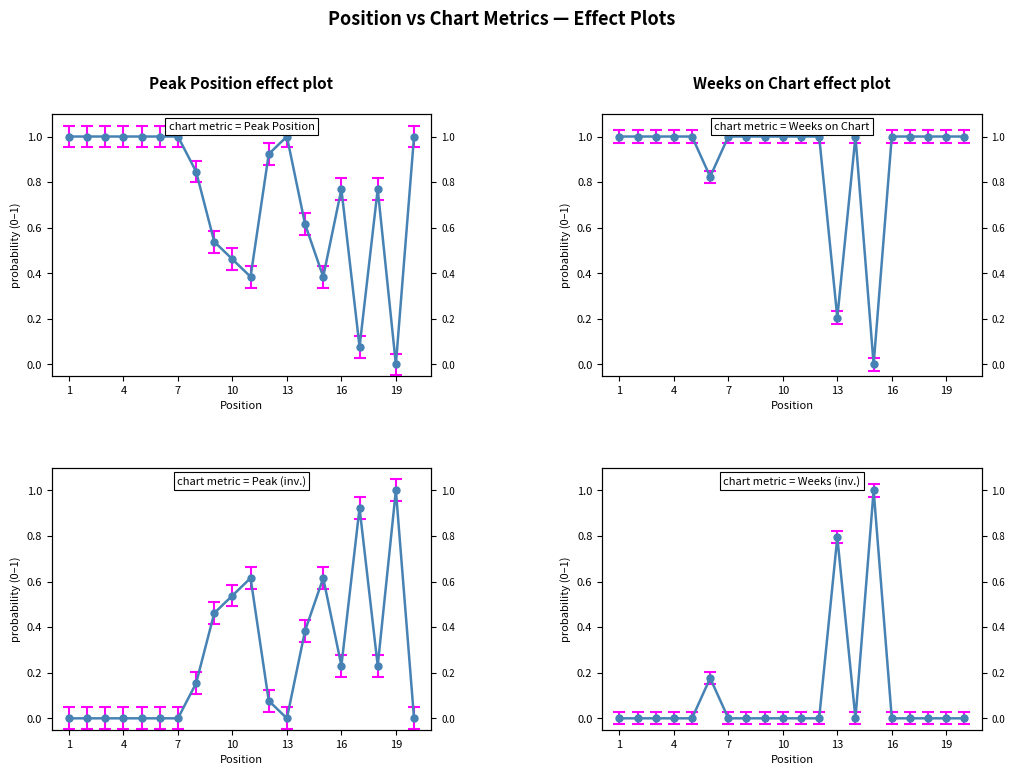

At which label does Peak Position reach its minimum?

19